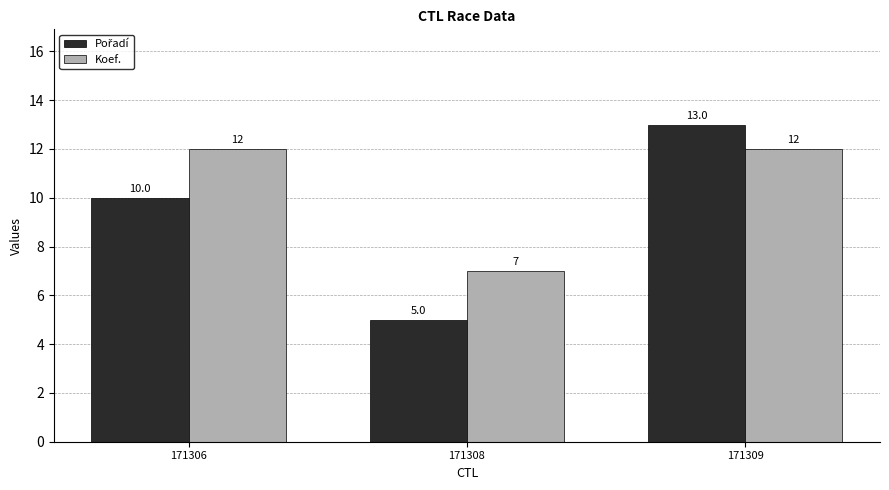

The Koef. series shows 7 at 171308. True or false?

True